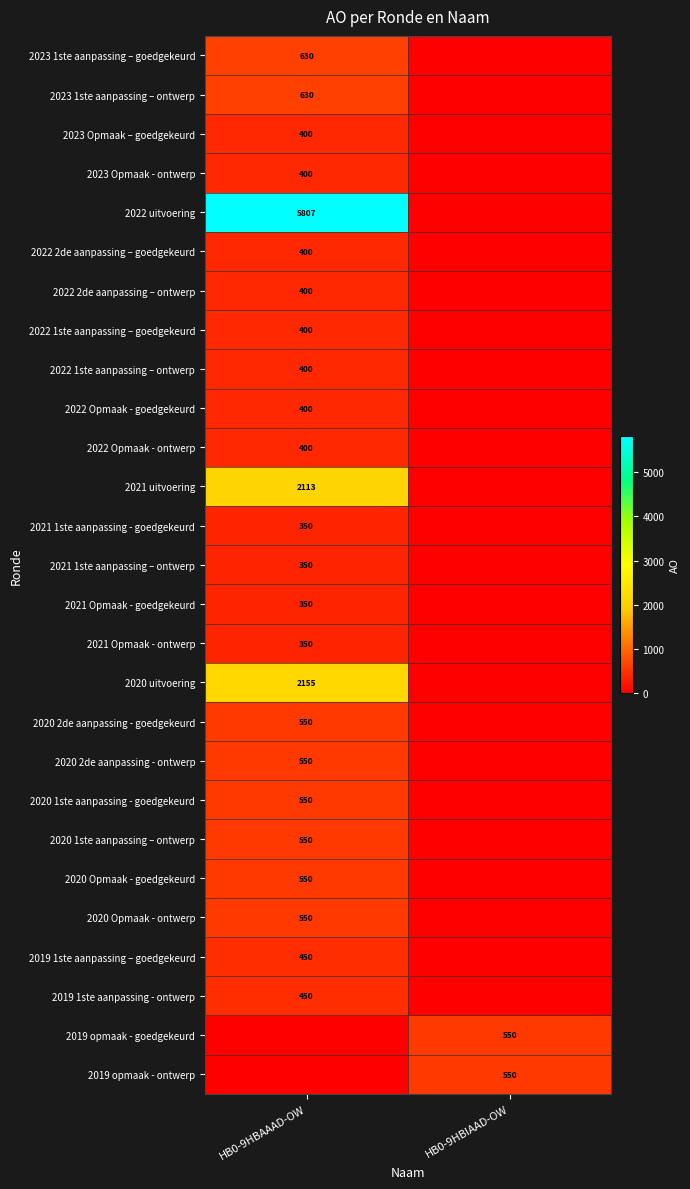

The 2020 Opmaak - goedgekeurd series shows 550 at HB0-9HBAAAD-OW. True or false?

True